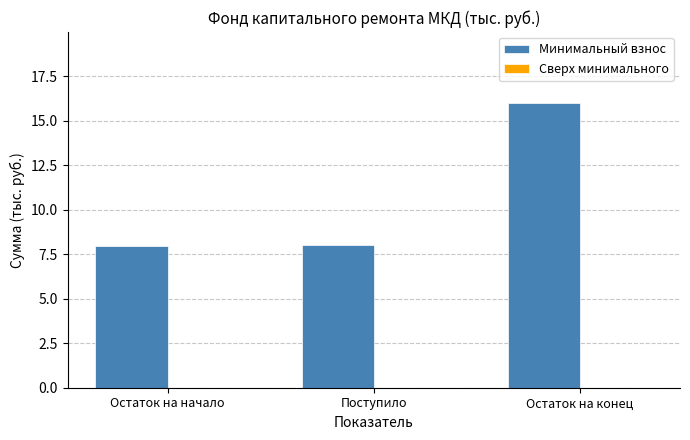

What is the ratio of the value at Поступило to the value at Остаток на начало?

1.0